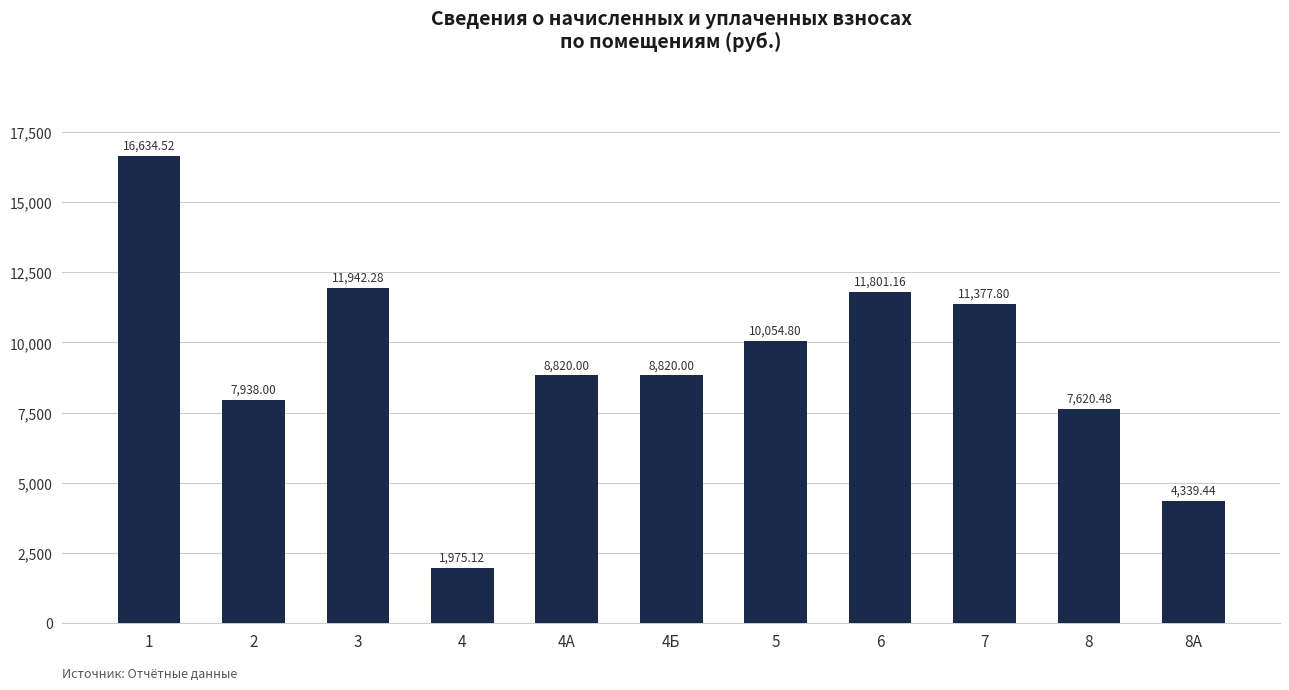

What is the difference between the maximum and minimum values?

14659.4